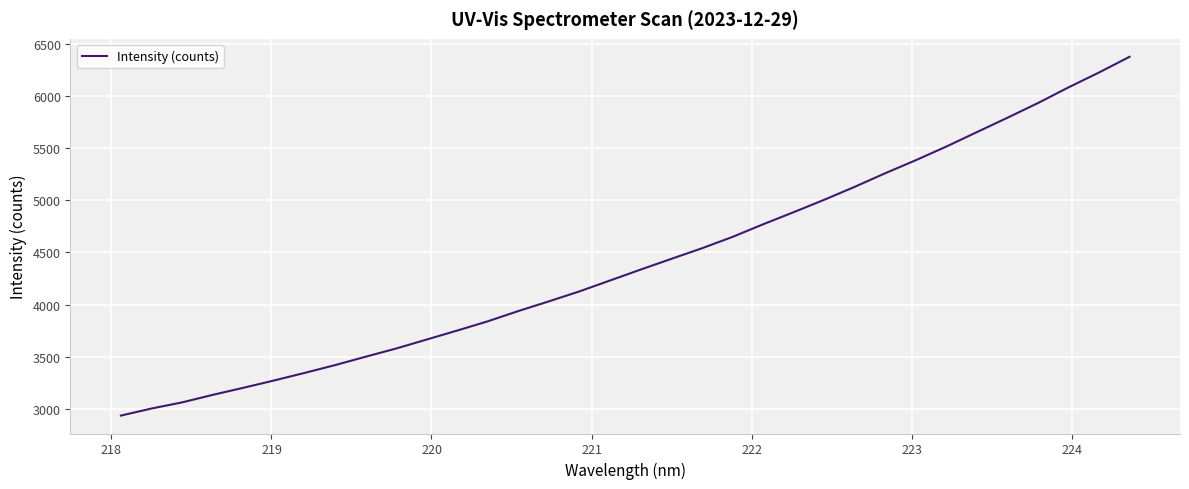

What is the maximum value shown in the chart?

6379.0